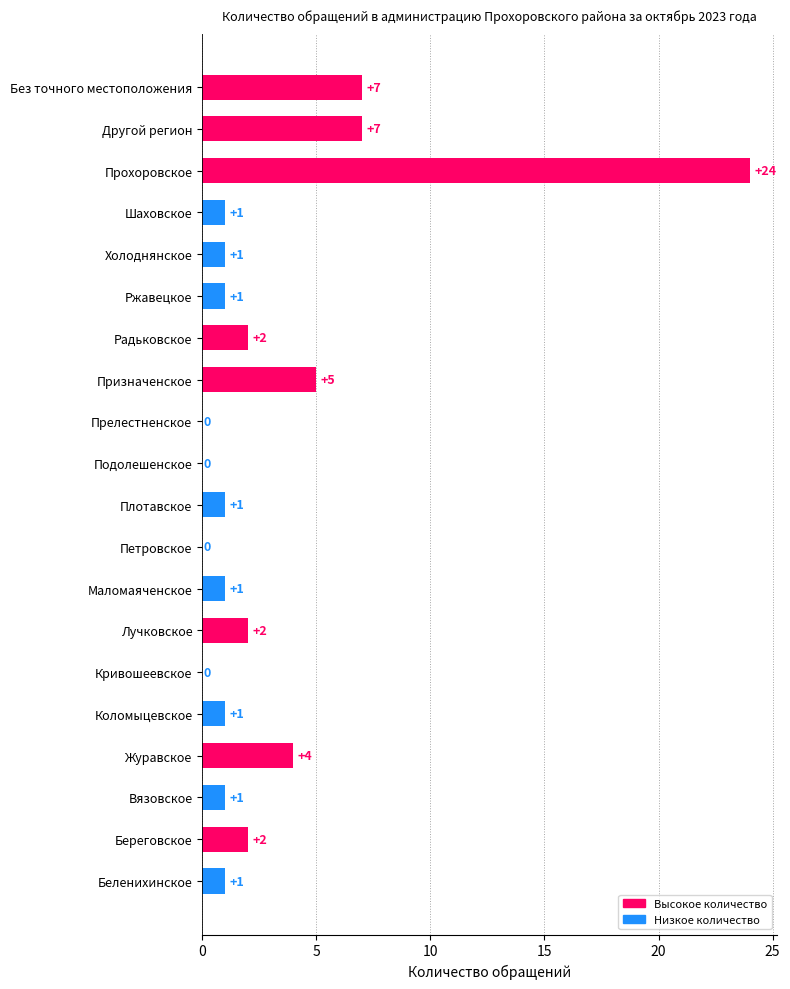

What is the ratio of the value at Журавское to the value at Беленихинское?

4.0